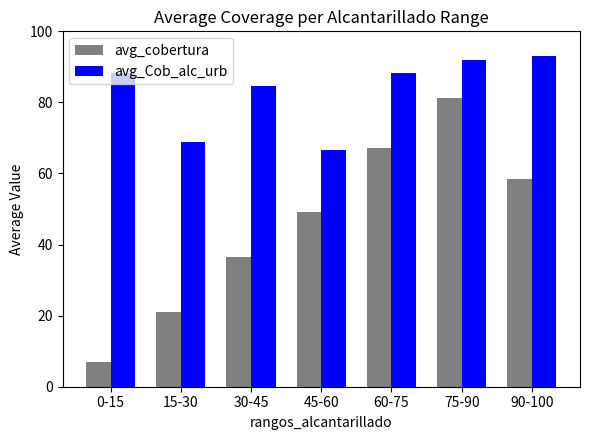

What is the difference between the avg_Cob_alc_urb values at 15-30 and 30-45?

15.8